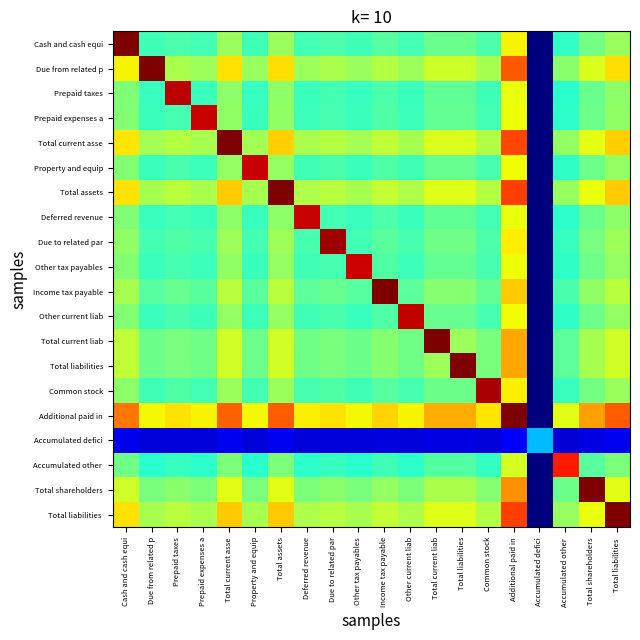

At which category is the sum across all series the highest?

Additional paid in